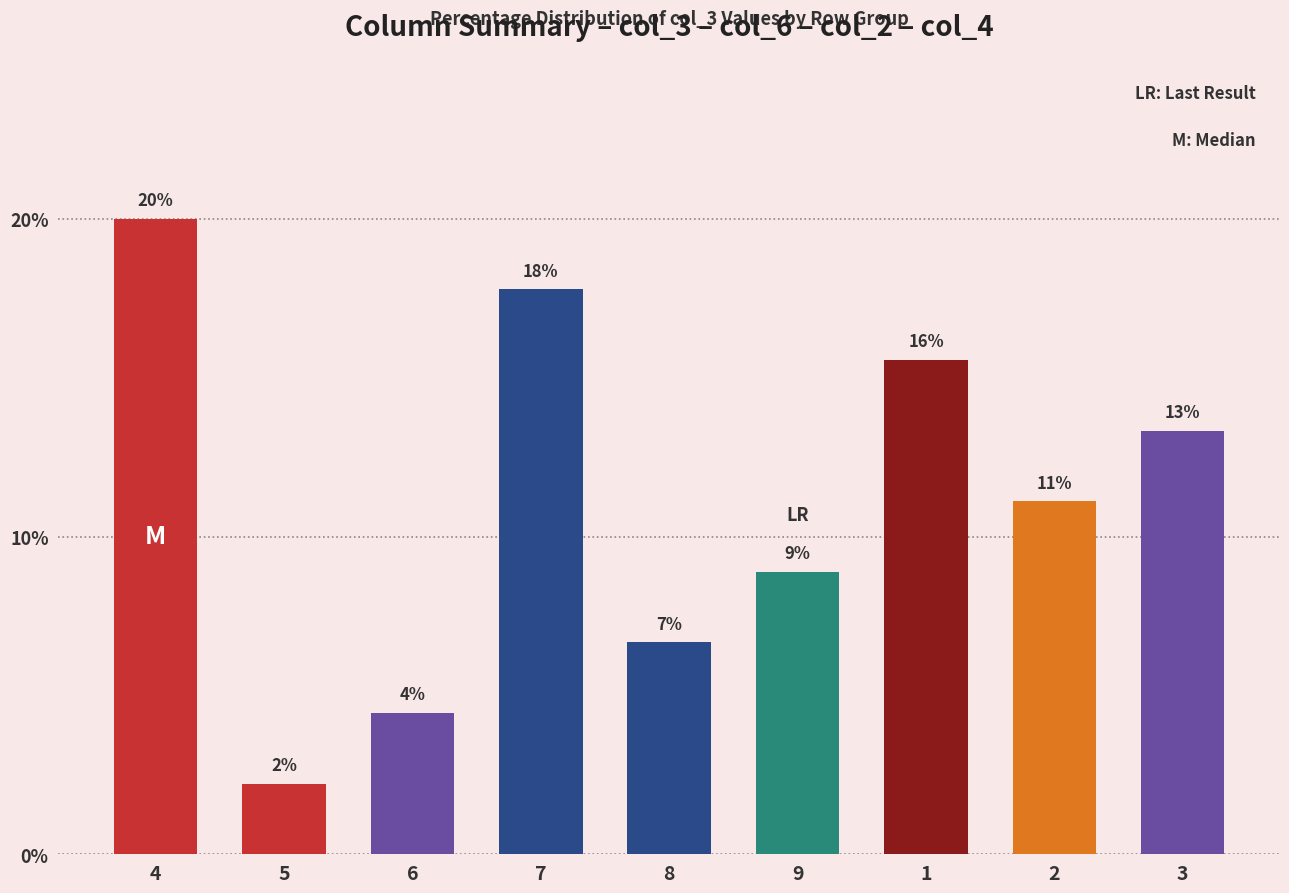

How many bars are there in total?

9